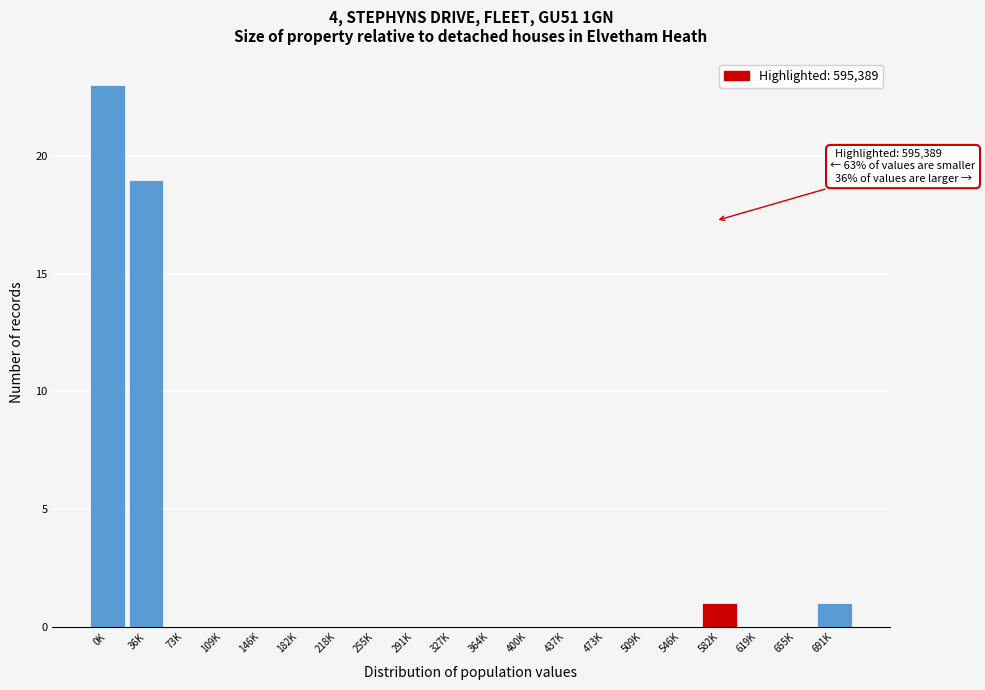

Reading right to left, what are all the values shown in this chart?

691K=1	655K=0	619K=0	582K=1	546K=0	509K=0	473K=0	437K=0	400K=0	364K=0	327K=0	291K=0	255K=0	218K=0	182K=0	146K=0	109K=0	73K=0	36K=19	0K=23